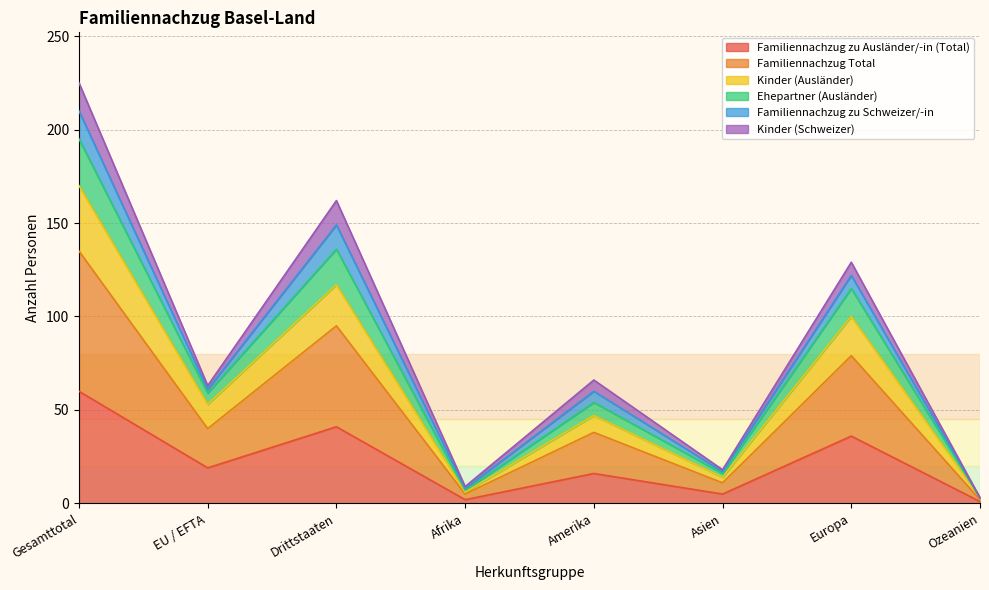

Which series has the widest spread of values?

Familiennachzug Total